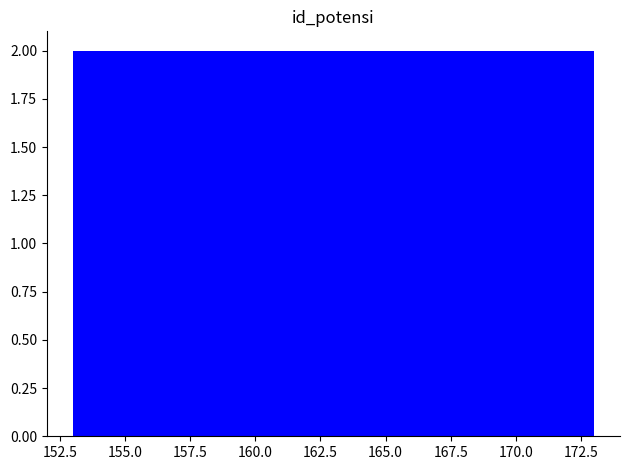

Reading left to right, transcribe this chart: for each bar, give the range it covers on the x-axis and its height. The values are not printed on the chart, so give them approximately, as read against the axis.

153 to 155: 2
155 to 157: 2
157 to 159: 2
159 to 161: 2
161 to 163: 2
163 to 165: 2
165 to 167: 2
167 to 169: 2
169 to 171: 2
171 to 173: 2